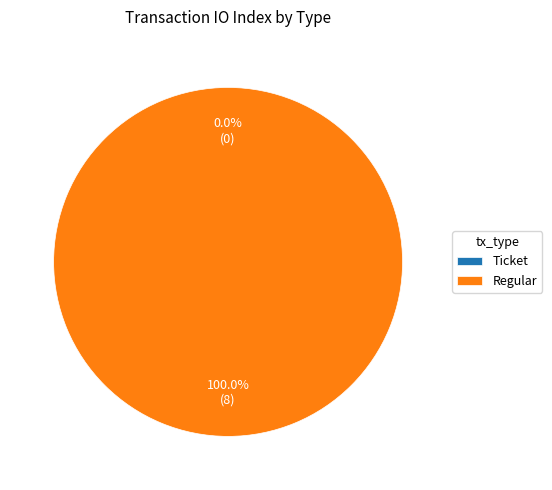

To the nearest percent, what is the difference between the Regular and Ticket slice percentages?

100%